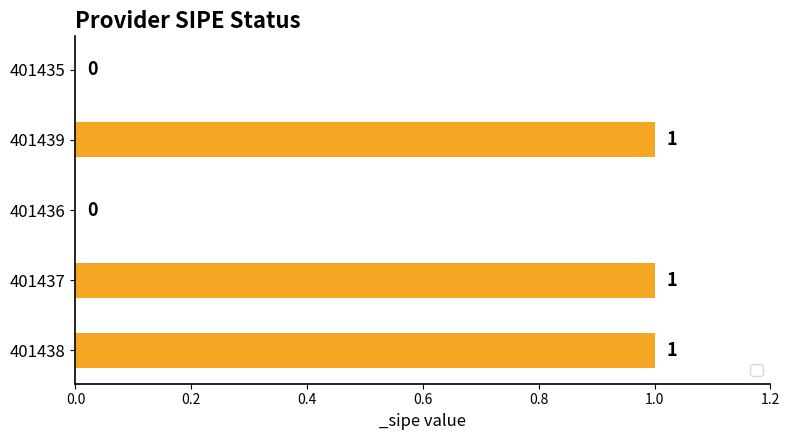

Reading bottom to top, list all the values displayed in this chart.

401438=1	401437=1	401436=0	401439=1	401435=0